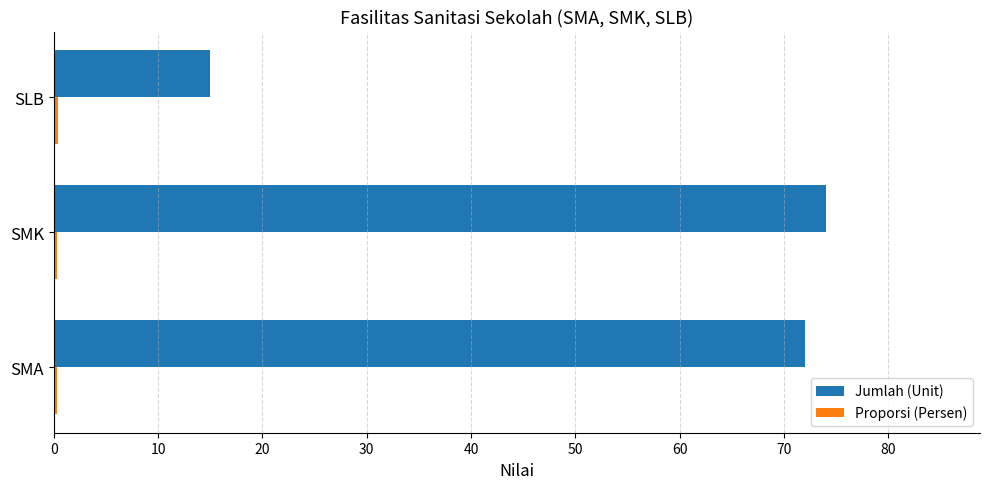

At how many categories does at least one series exceed 5?

3